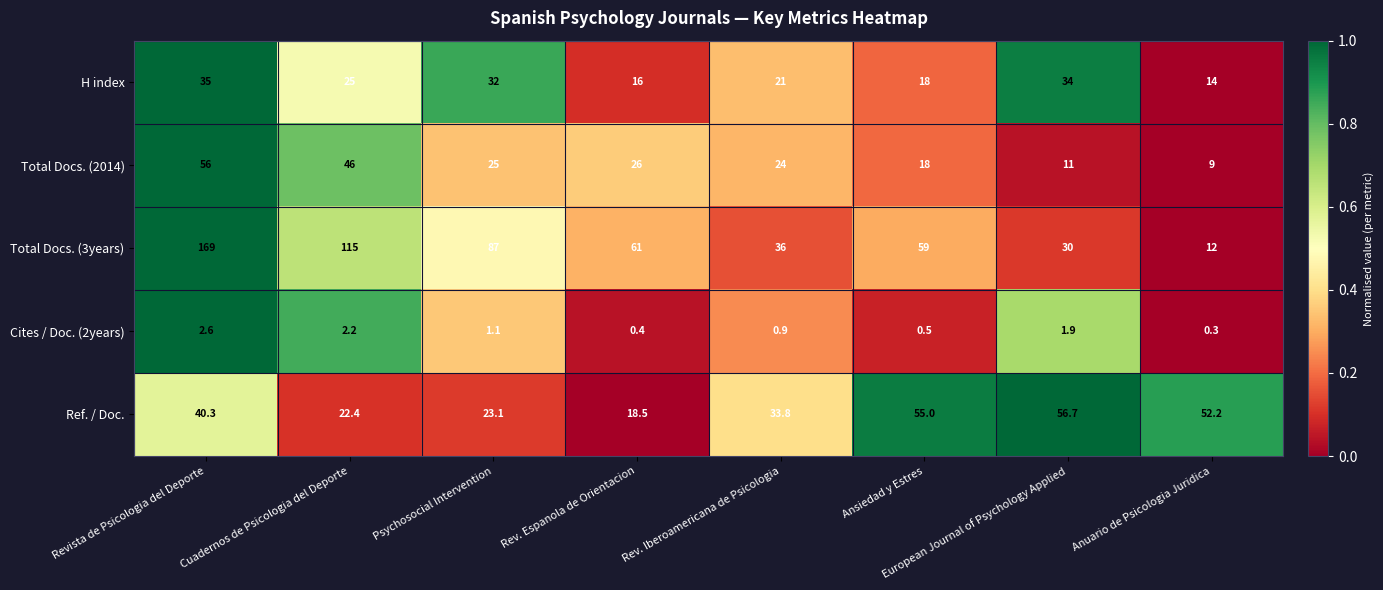

At which category is the sum across all series the highest?

Revista de Psicologia del Deporte